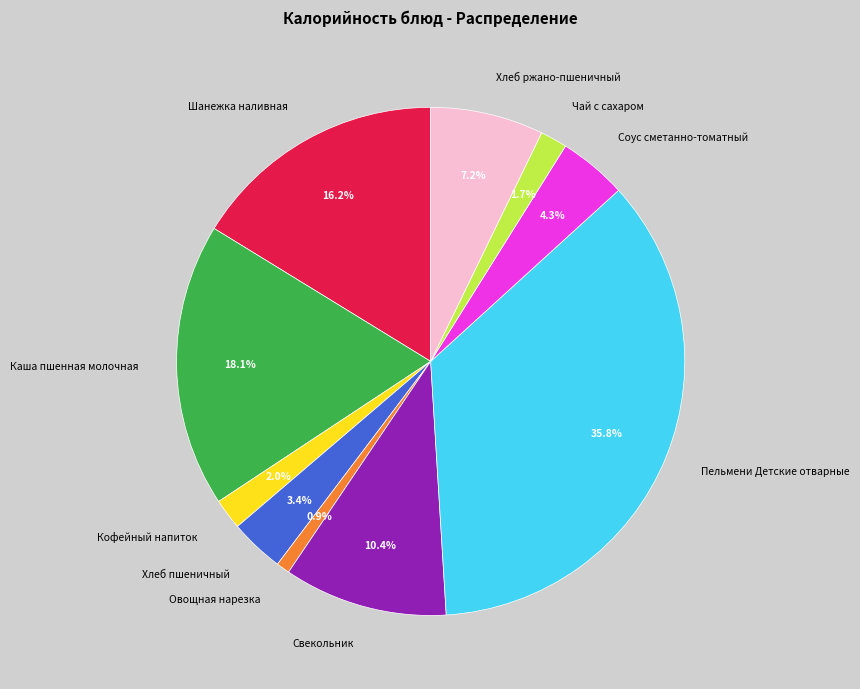

Is there any slice that represents more than half of the pie?

No